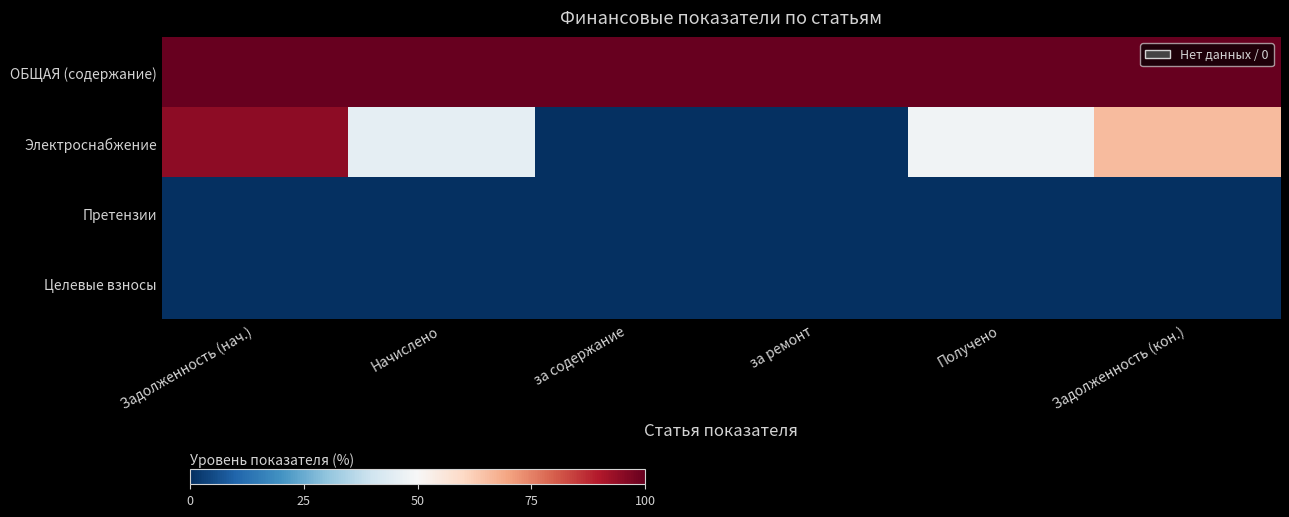

Which category has the lowest value across all series?

за содержание